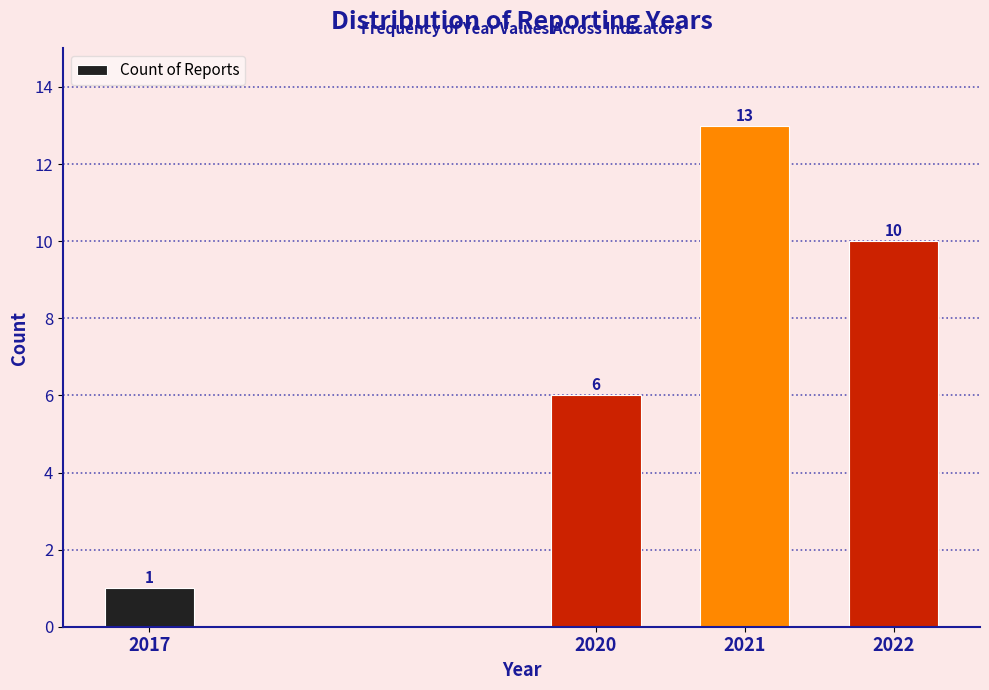

Reading left to right, what are all the values shown in this chart?

1	6	13	10